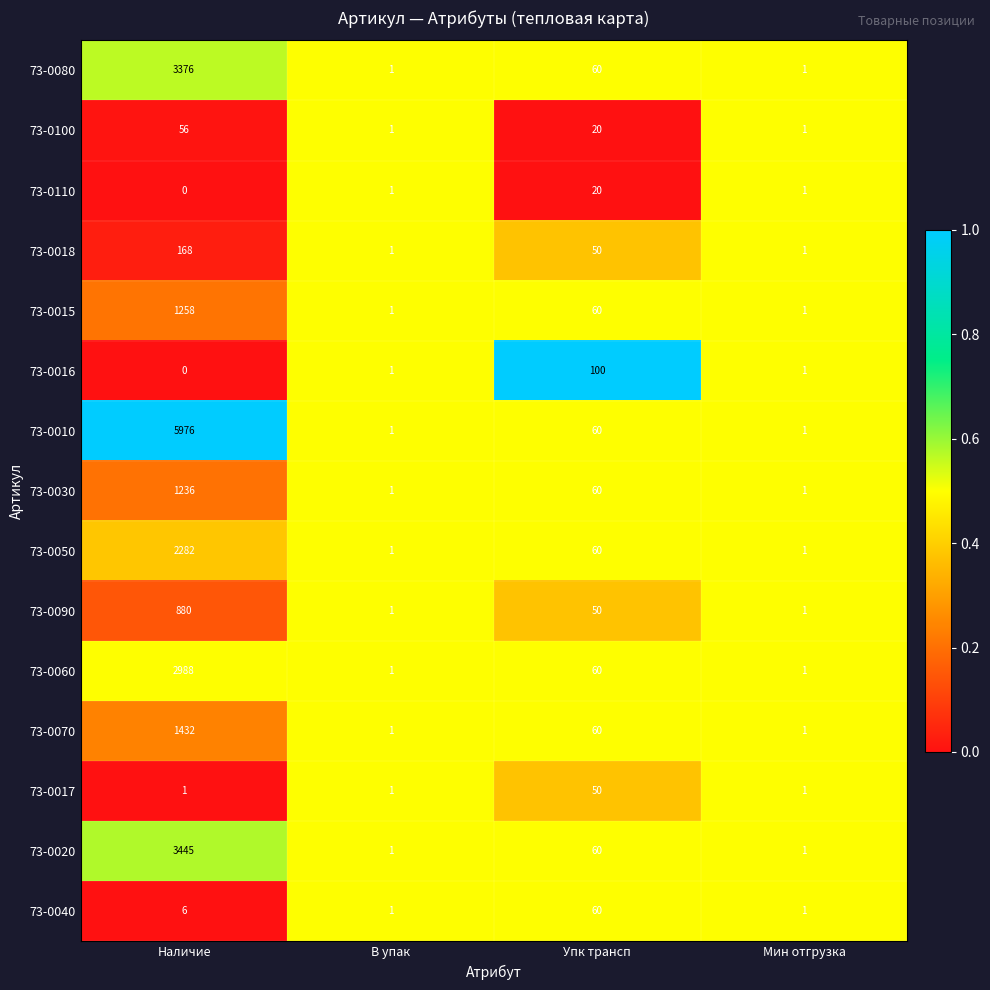

What is the highest value of the 73-0030 series?

1236